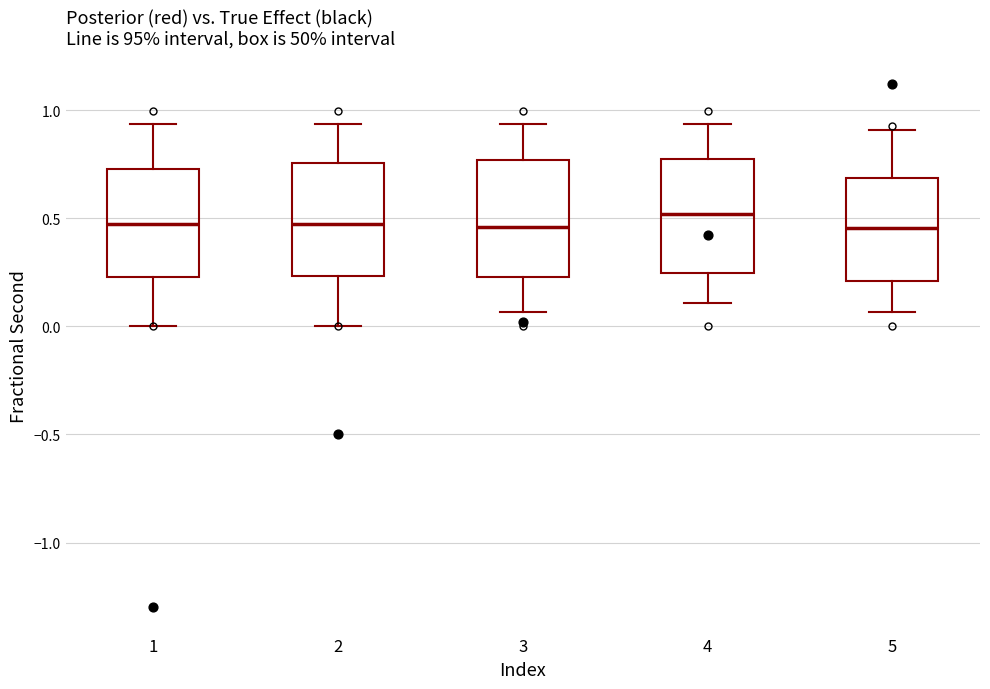

Where does the median line of the box at x = 5 sit on the y-axis? The values are not printed on the chart, so give them approximately, as read against the axis.

0.45